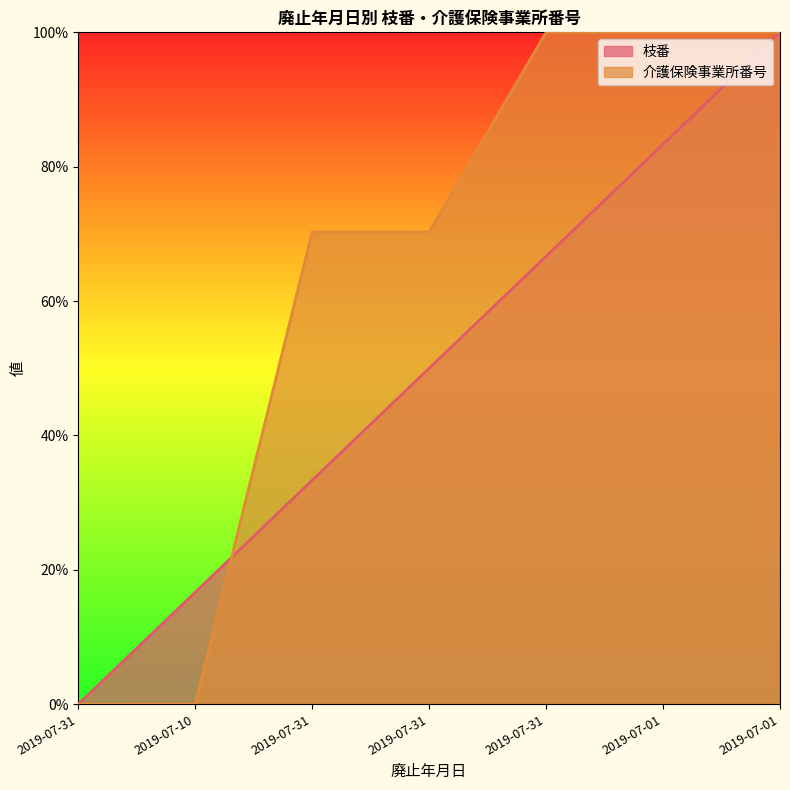

True or false: 介護保険事業所番号 has more than 0 interior local peaks.

False